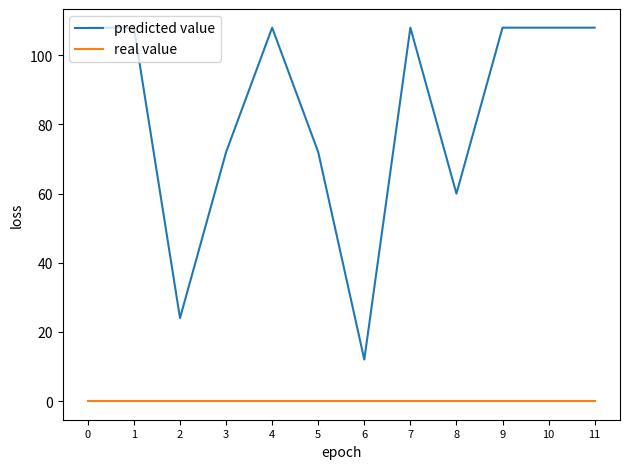

Which series has the largest total across all categories?

predicted value